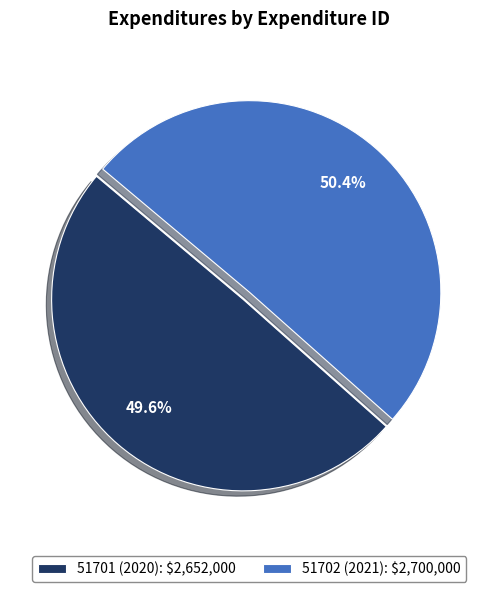

Does 51702 (2021): $2,700,000 represent more than half of the total?

Yes